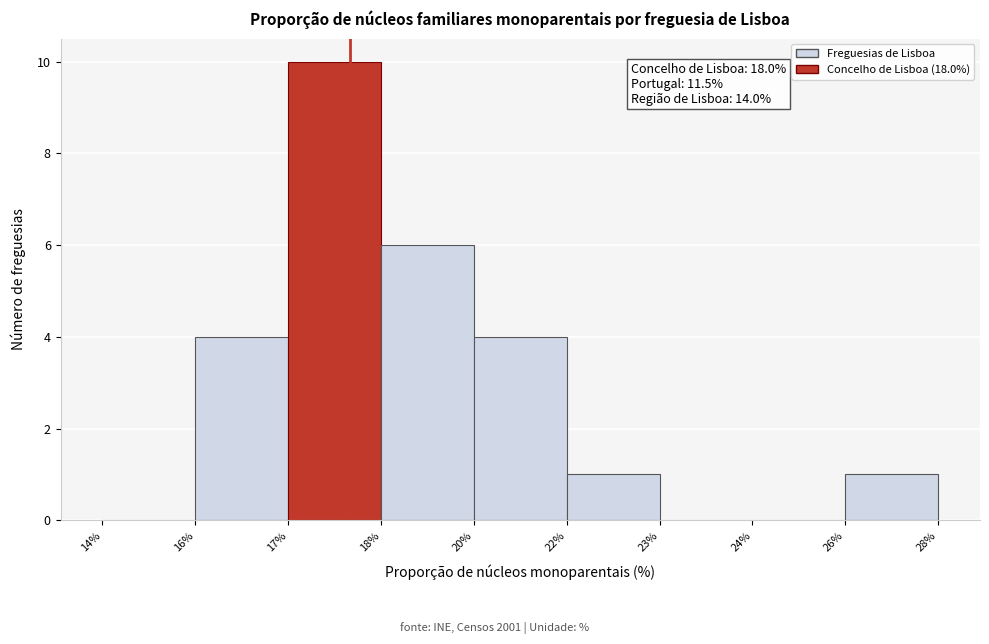

Reading left to right, transcribe all the data shown in this chart.

14%=0	16%=4	17%=10	18%=6	20%=4	22%=1	23%=0	24%=0	26%=1